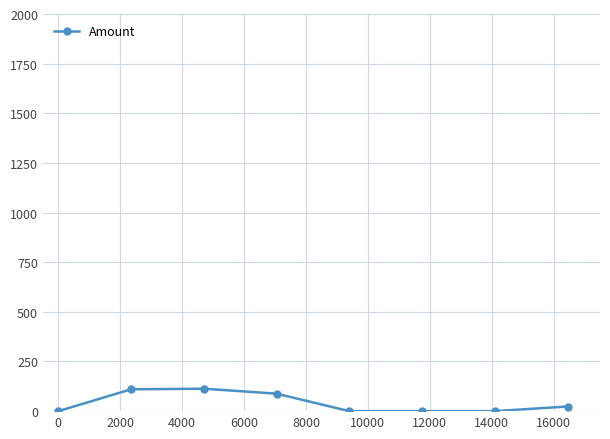

What is the average value?

41.8